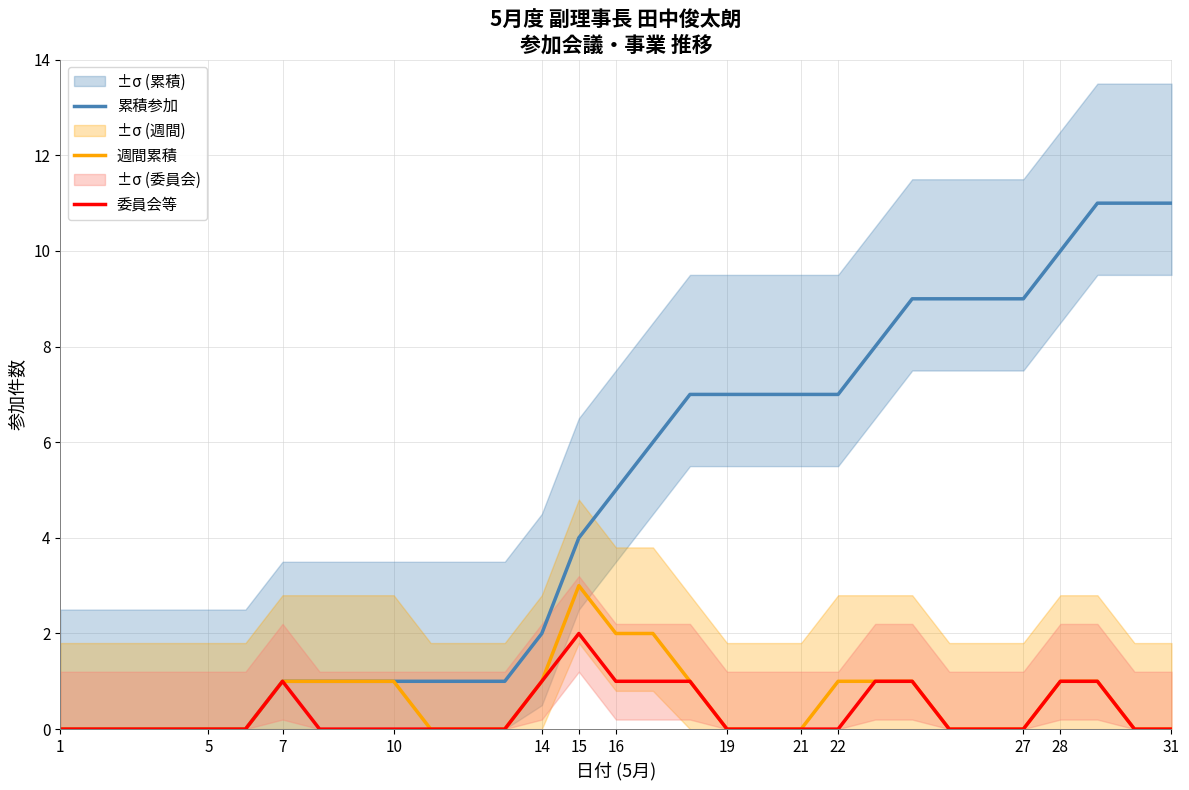

What is the maximum value shown in the chart?

11